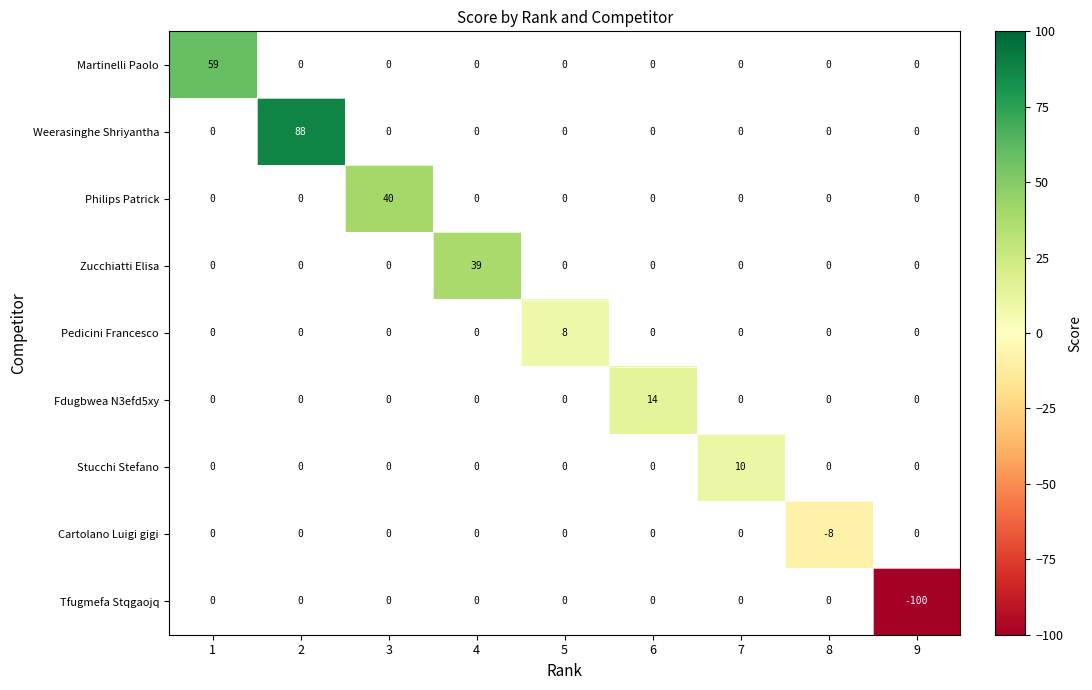

The Stucchi Stefano series shows 10 at 7. True or false?

True